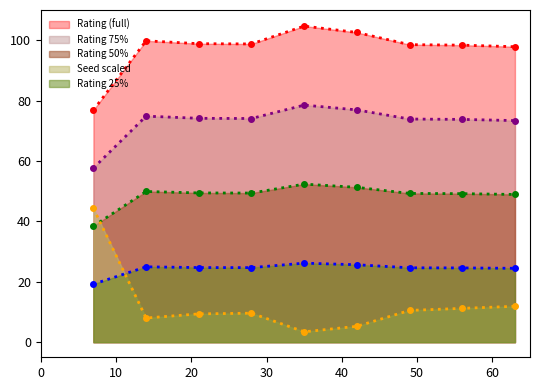

What is the minimum value for Seed?

3.4